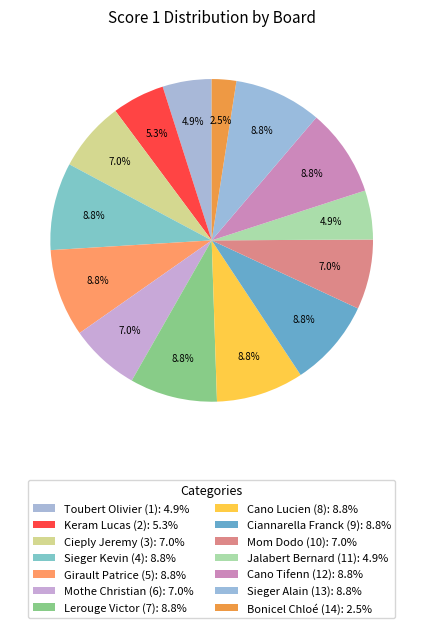

How many slices are in this pie chart?

14